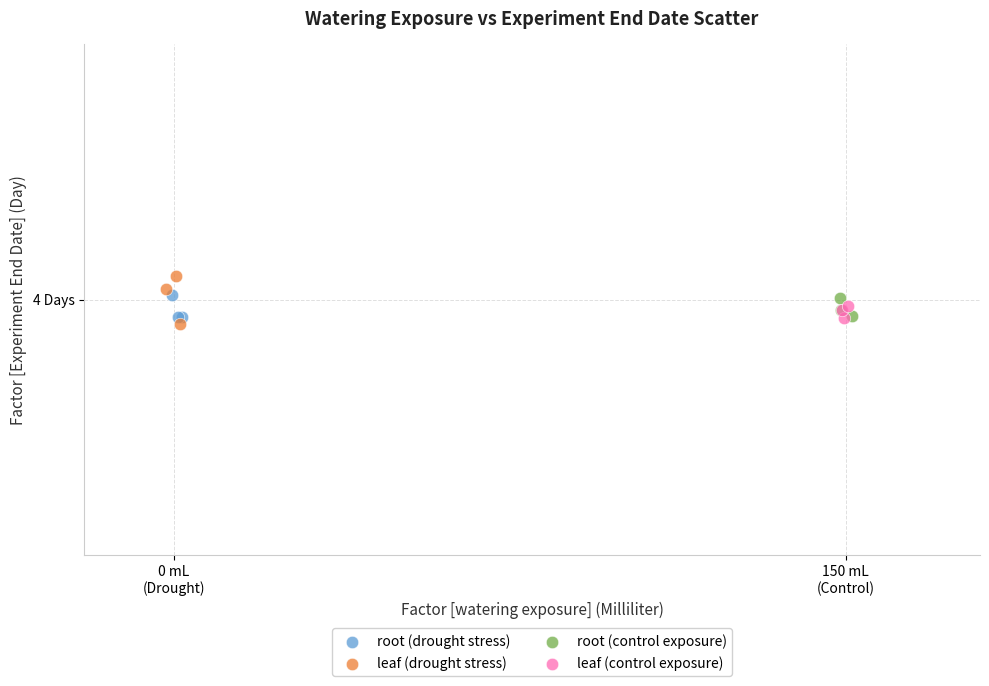

Which series contains the lowest Y value?

leaf (drought stress)